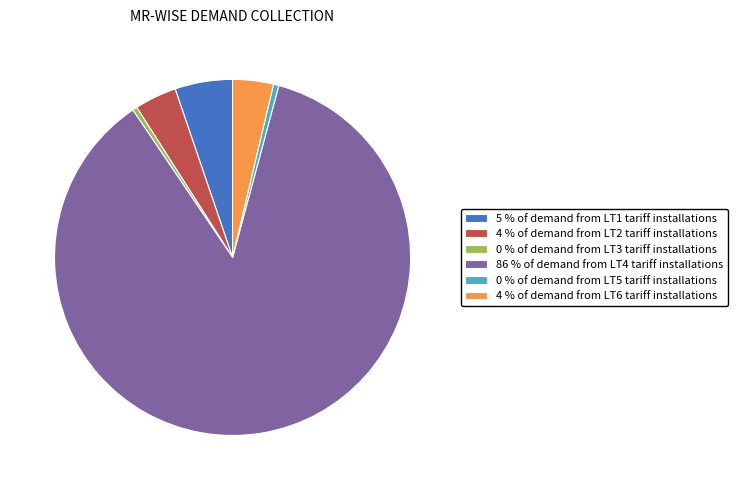

How many slices are in this pie chart?

6